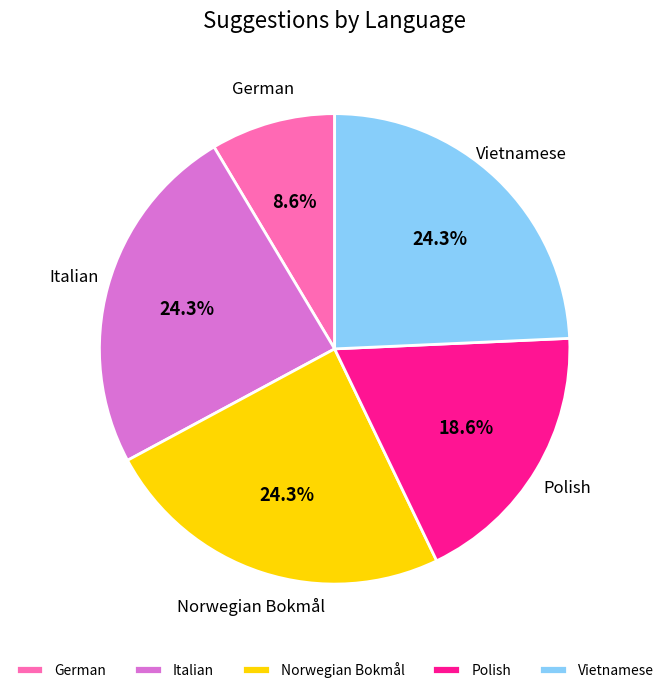

What is the ratio of the value at Polish to the value at Vietnamese?

0.8